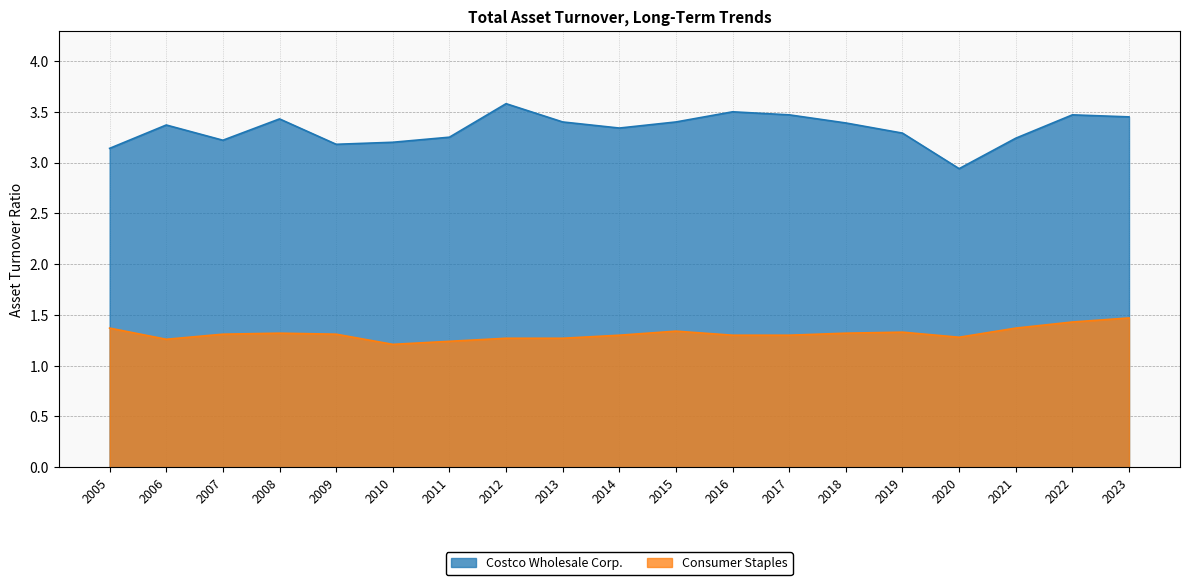

At how many categories does at least one series exceed 2?

19